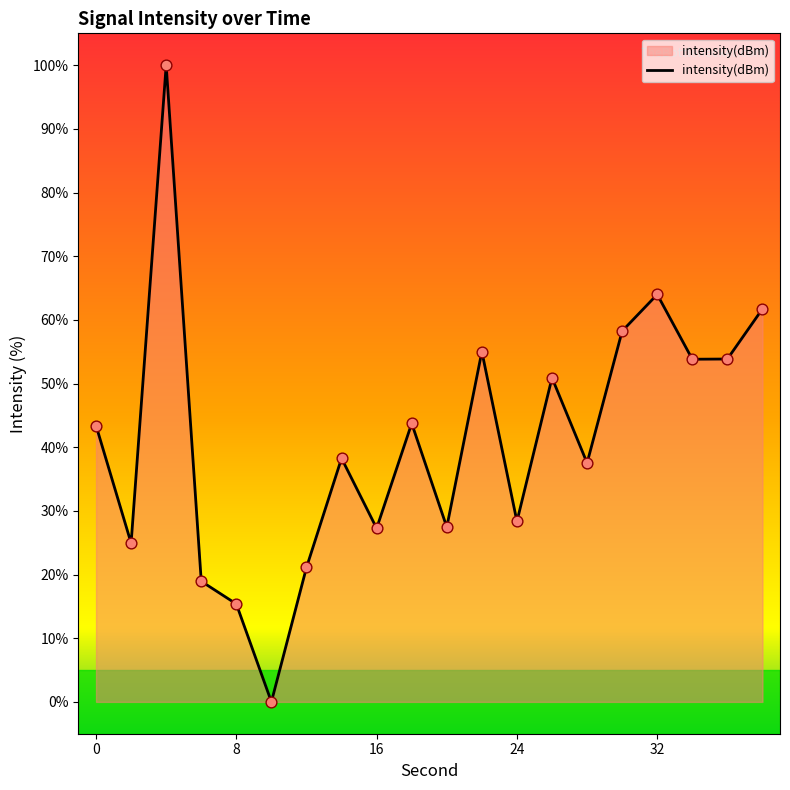

What is the difference between the maximum and minimum values?

100.0